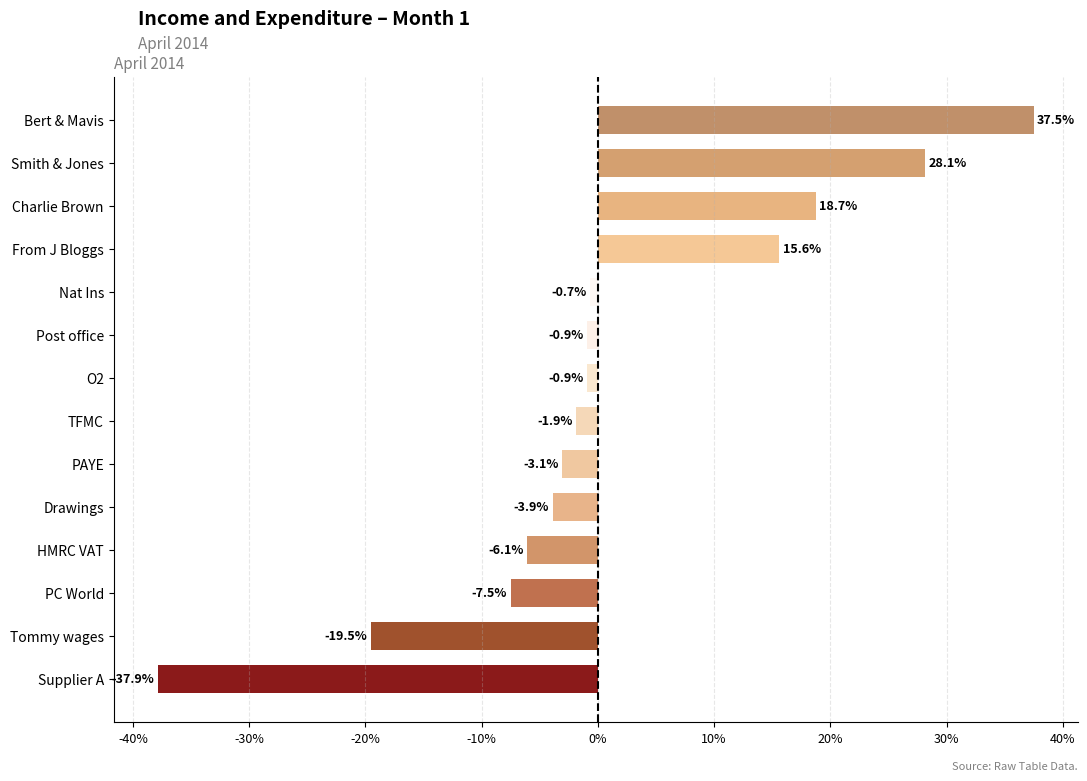

At which category does the chart reach its minimum across all series?

Supplier A